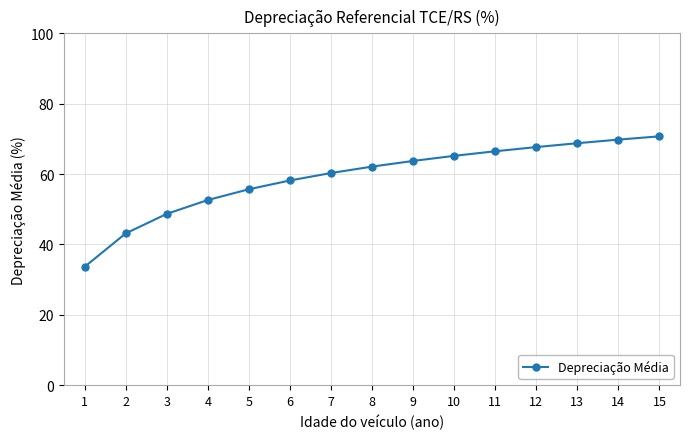

How many data points are less than 62?

7